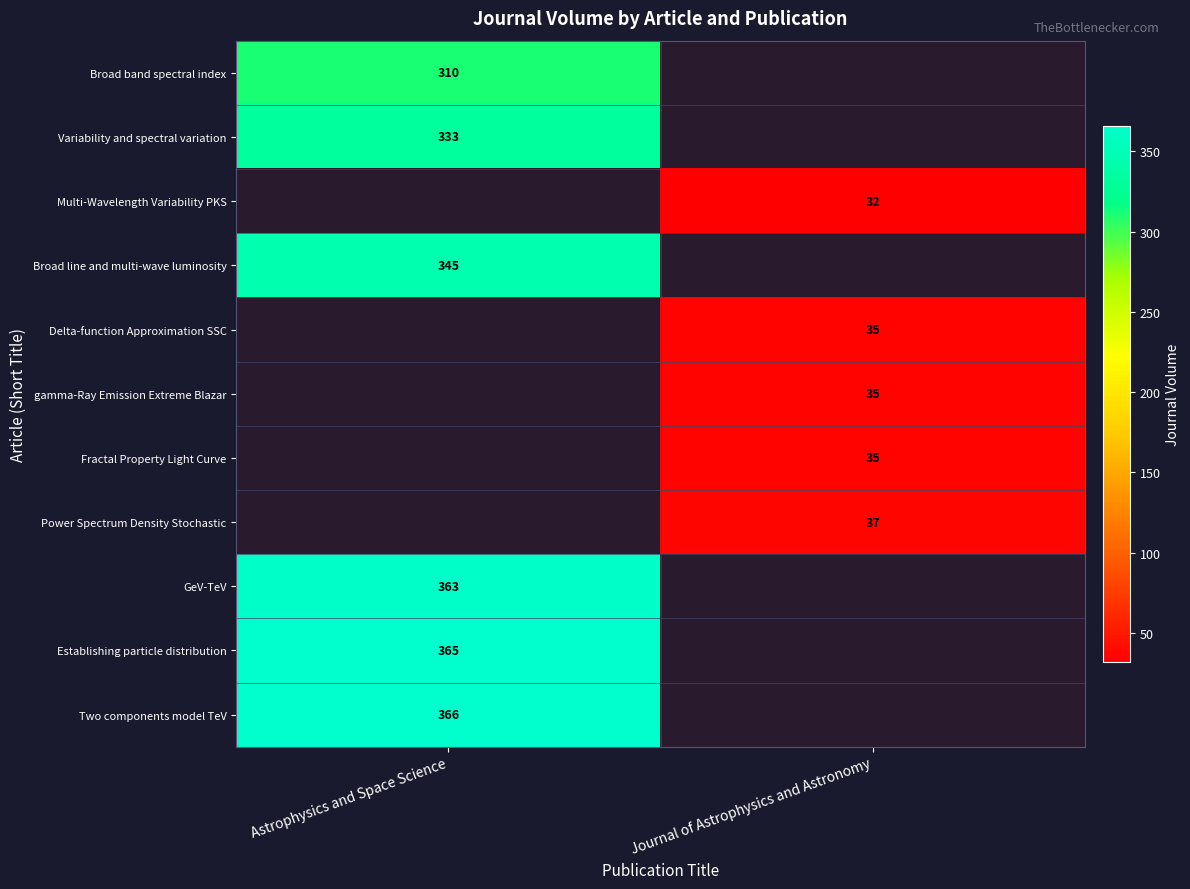

The value of Power Spectrum Density Stochastic at Journal of Astrophysics and Astronomy is 58. True or false?

False